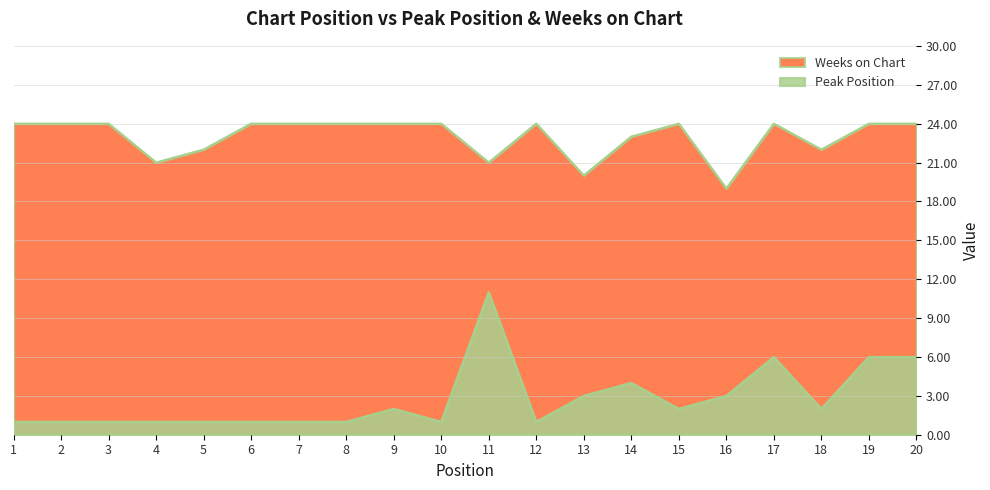

Rank the categories by Peak Position value from lowest to highest.

1, 2, 3, 4, 5, 6, 7, 8, 10, 12, 9, 15, 18, 13, 16, 14, 17, 19, 20, 11